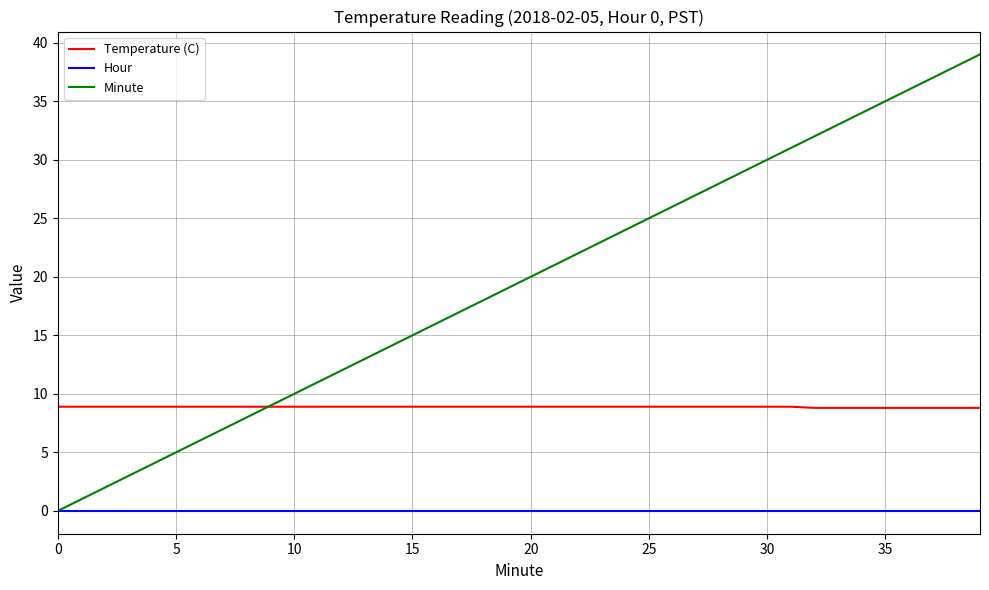

Which series has the largest range (max minus min)?

Minute